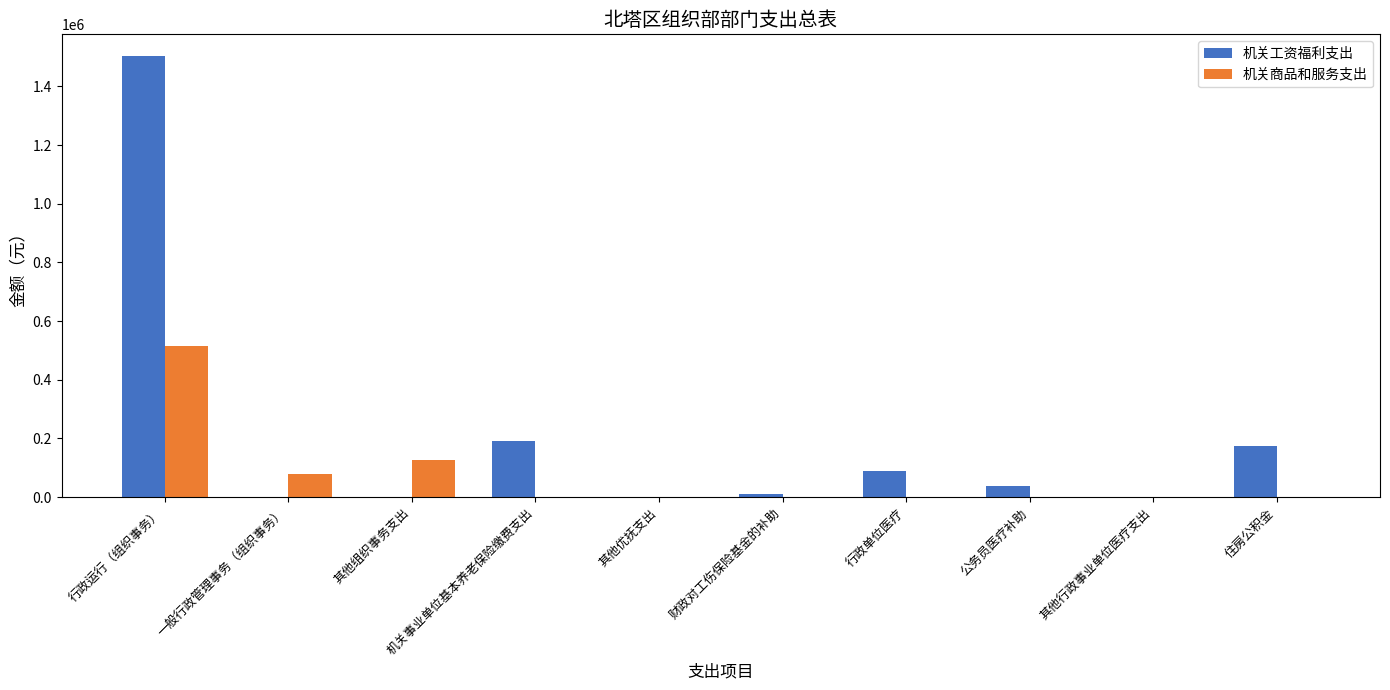

How many categories are shown in the chart?

10